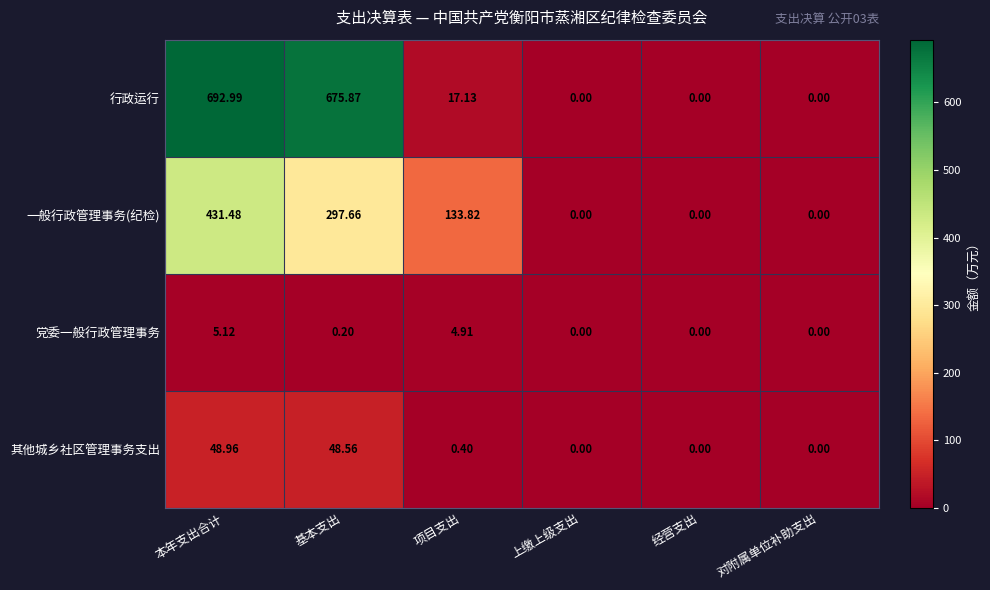

Which series has the widest spread of values?

行政运行